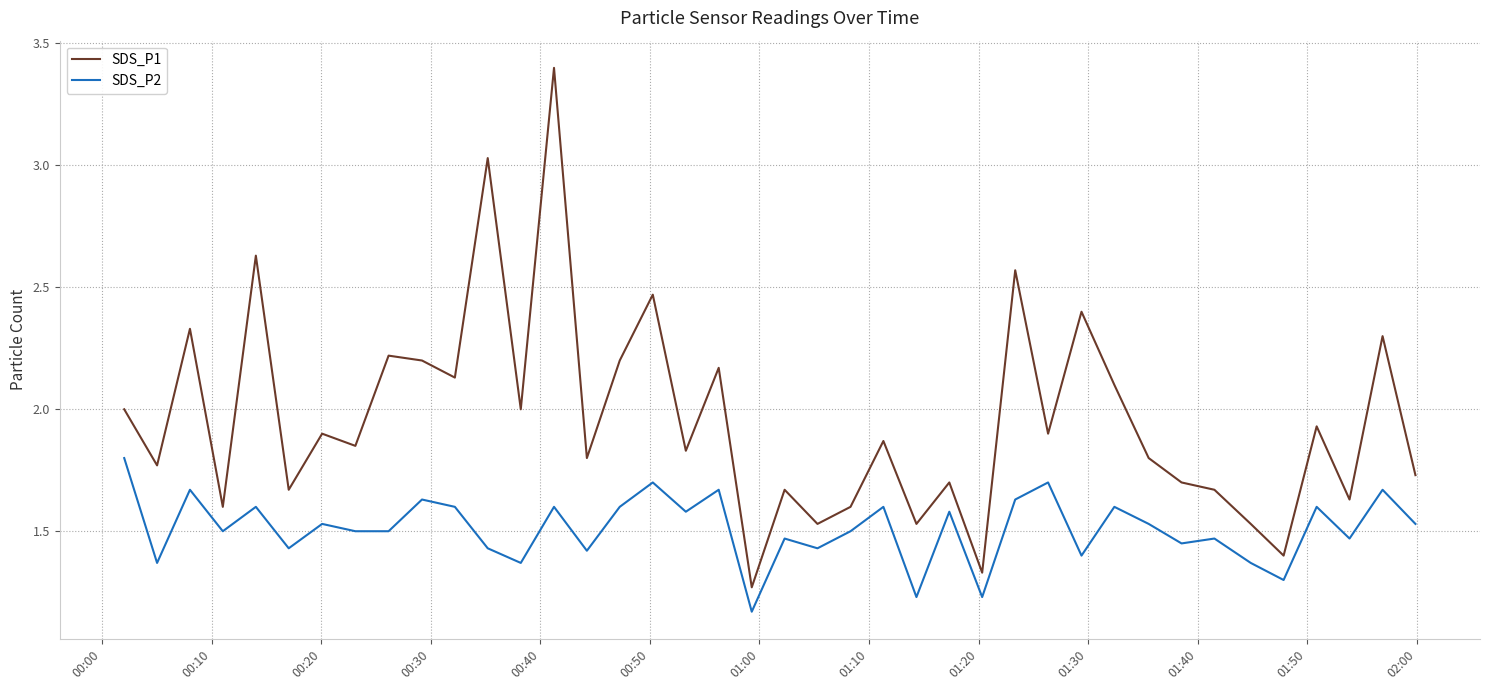

Which series has the widest spread of values?

SDS_P1